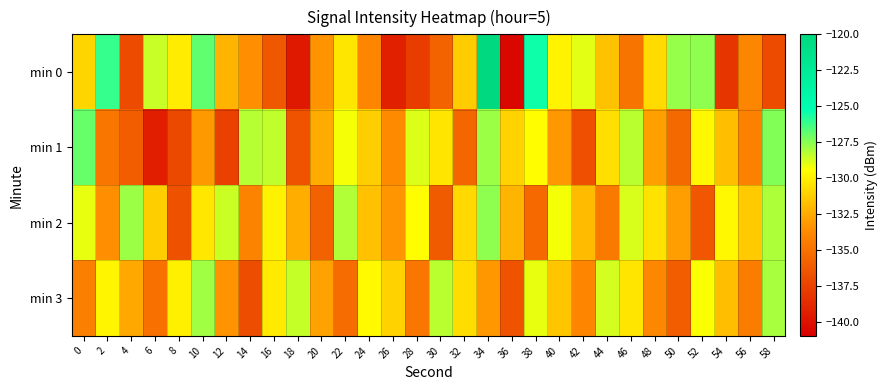

What is the total value across all series at 48?

-528.1